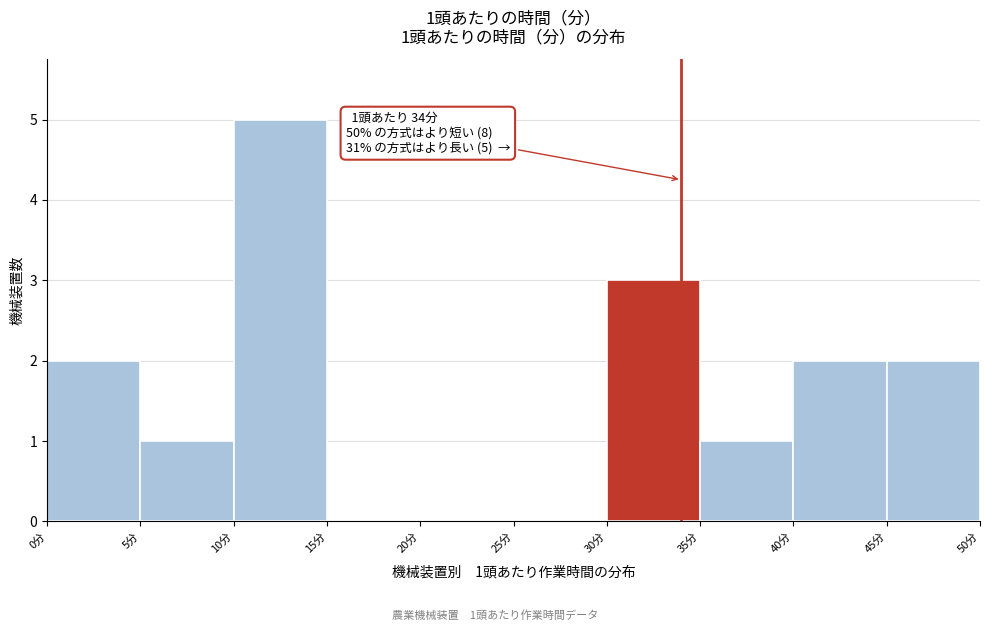

Over which range of the x-axis is the bar tallest?

10 to 15